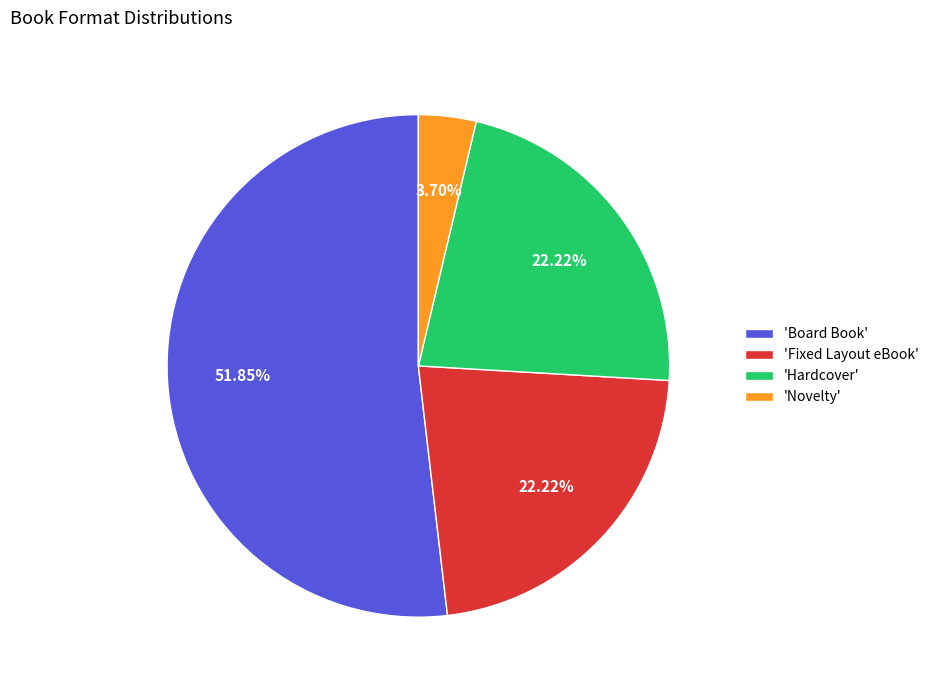

Do 'Fixed Layout eBook' and 'Novelty' together represent more than half of the pie?

No